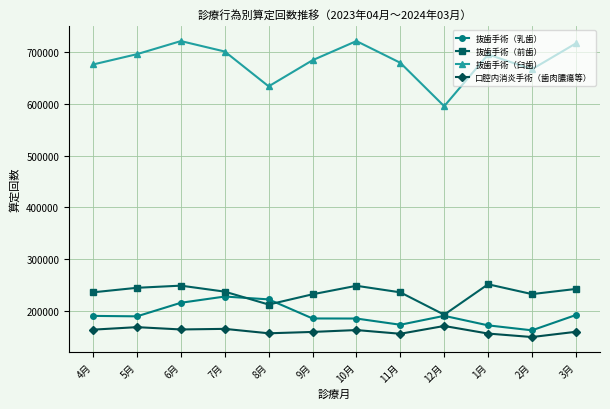

Where is 抜歯手術（臼歯） nearest to the value 658671?

2月